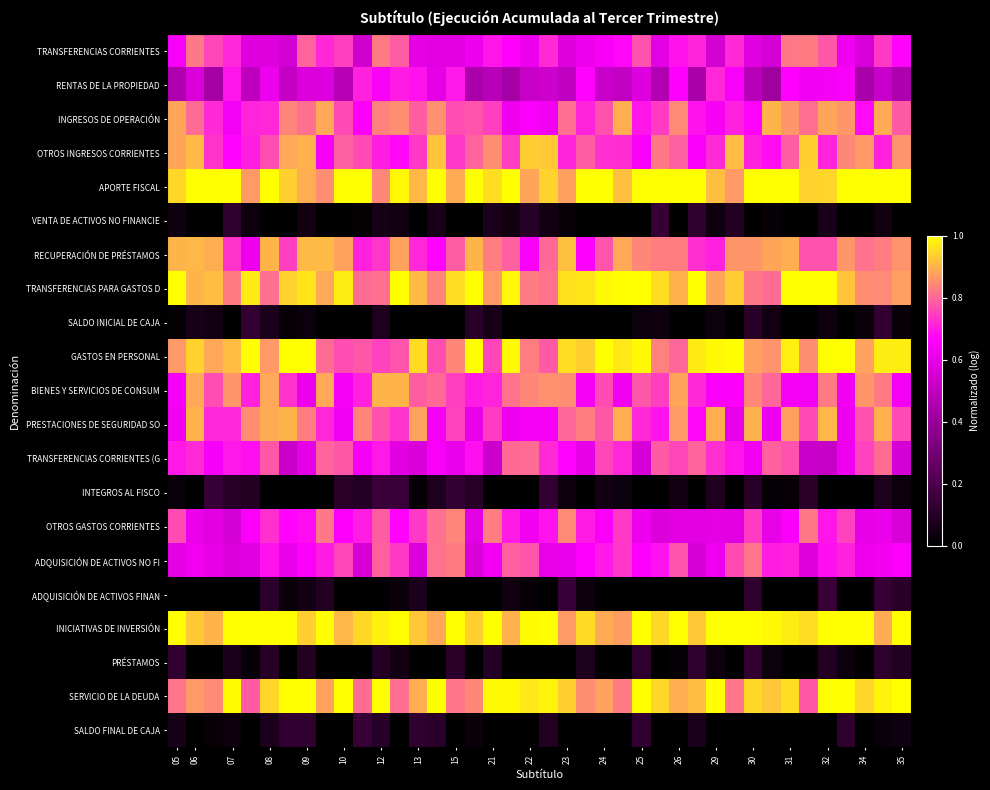

At which category is the sum across all series the highest?

32